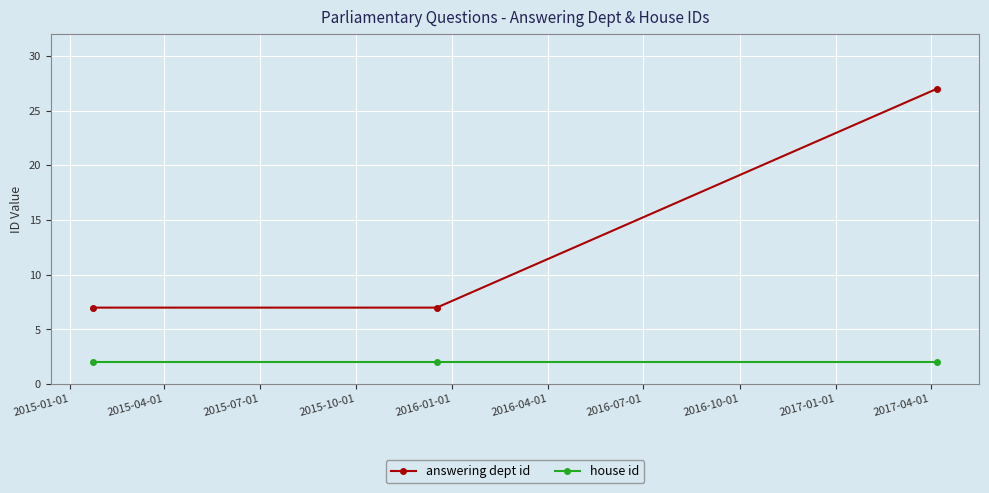

Is this an area chart (filled region under the line)?

No